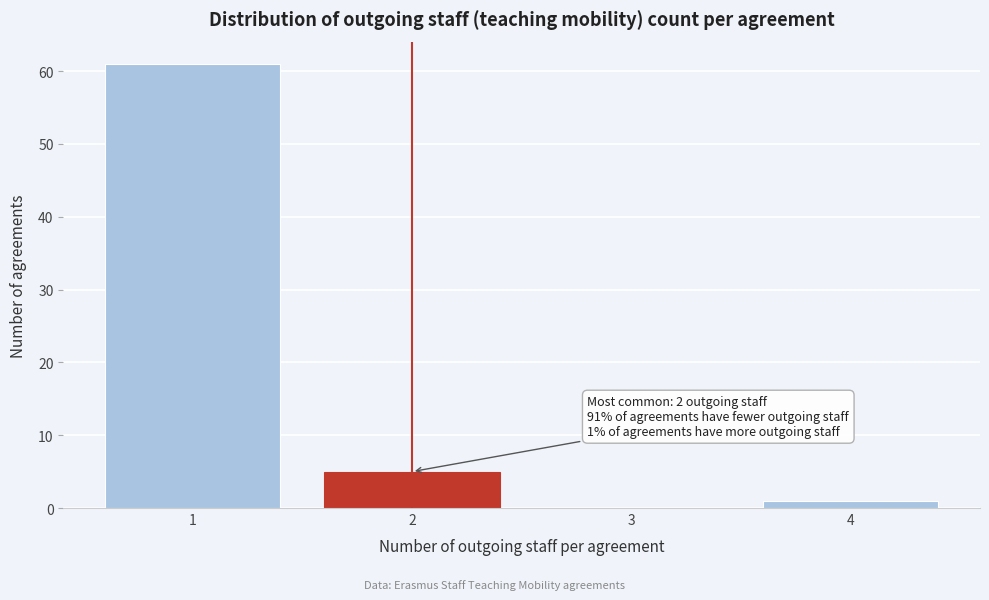

Over which range of the x-axis is the bar tallest?

0.5 to 1.5